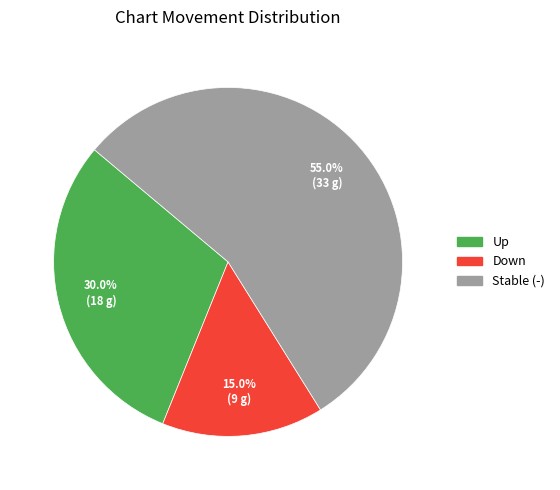

Which slice is the largest?

Stable (-)